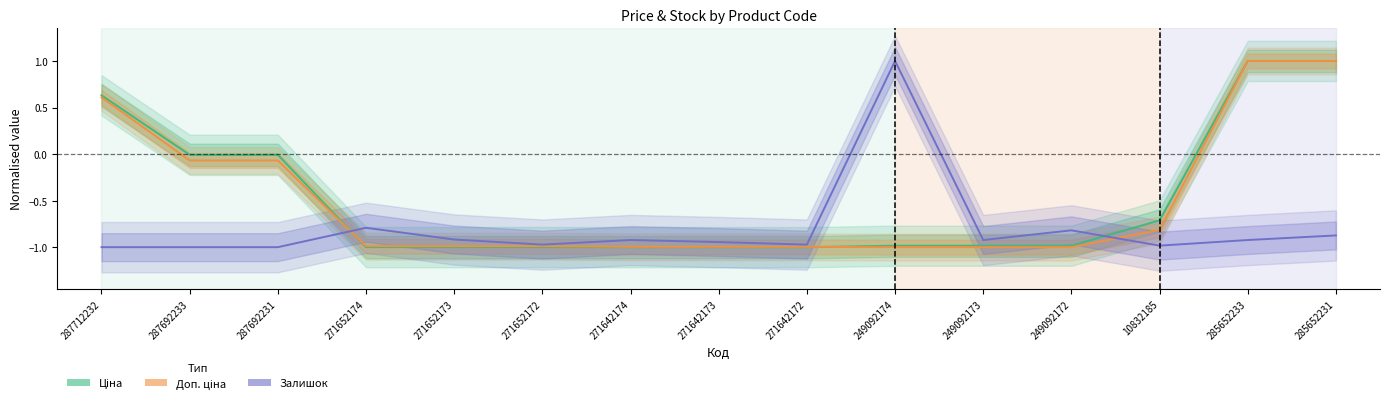

In Залишок, how many points are higher than both neighbors (excluding endpoints)?

4